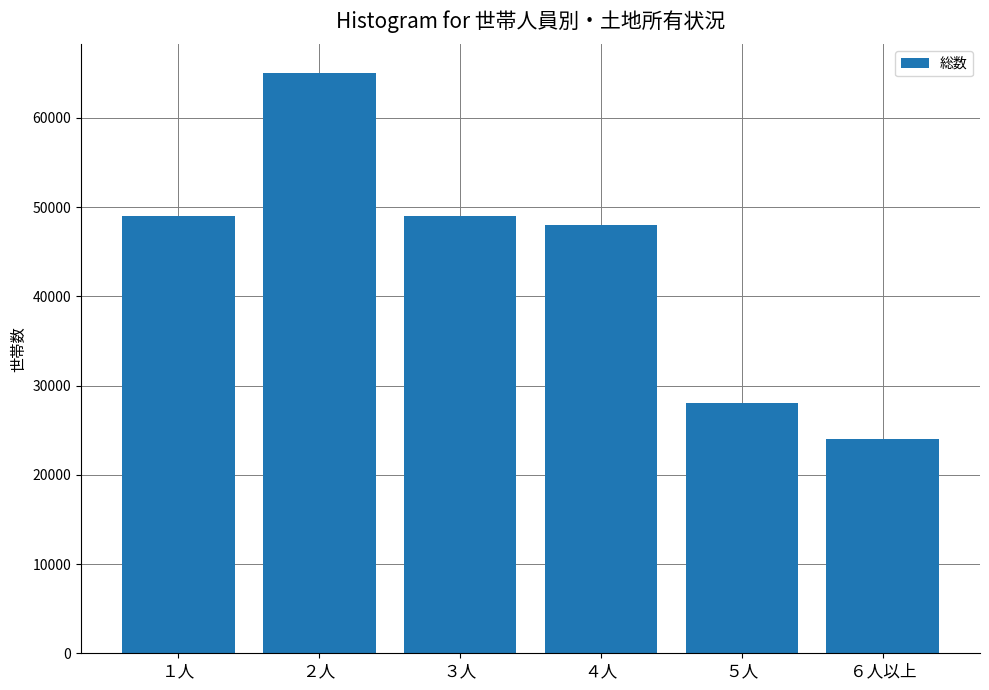

How many values are below 49000?

3